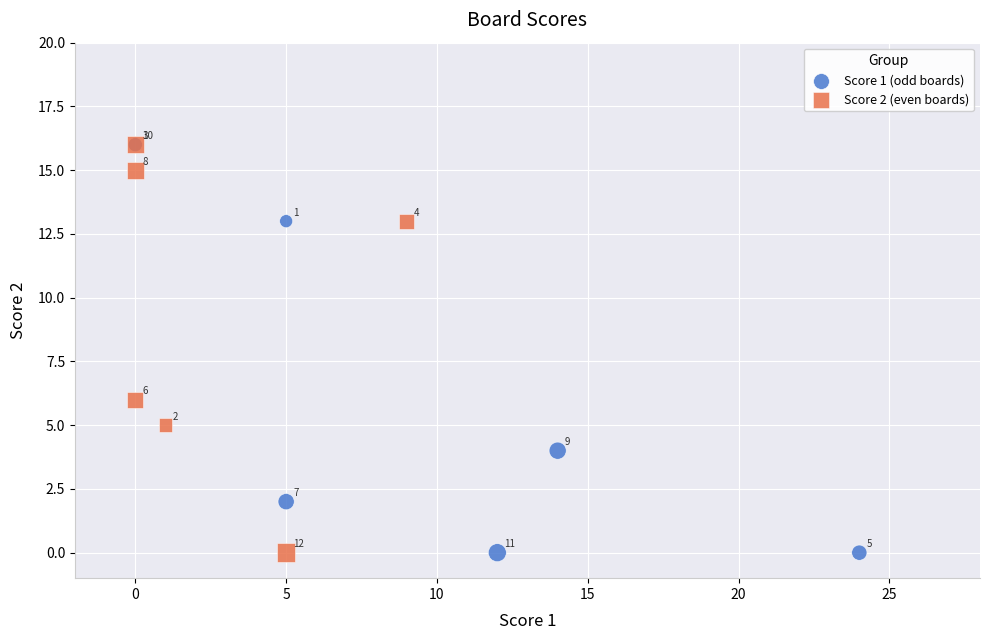

Which series has the widest spread of Y values?

Score 1 (odd boards)